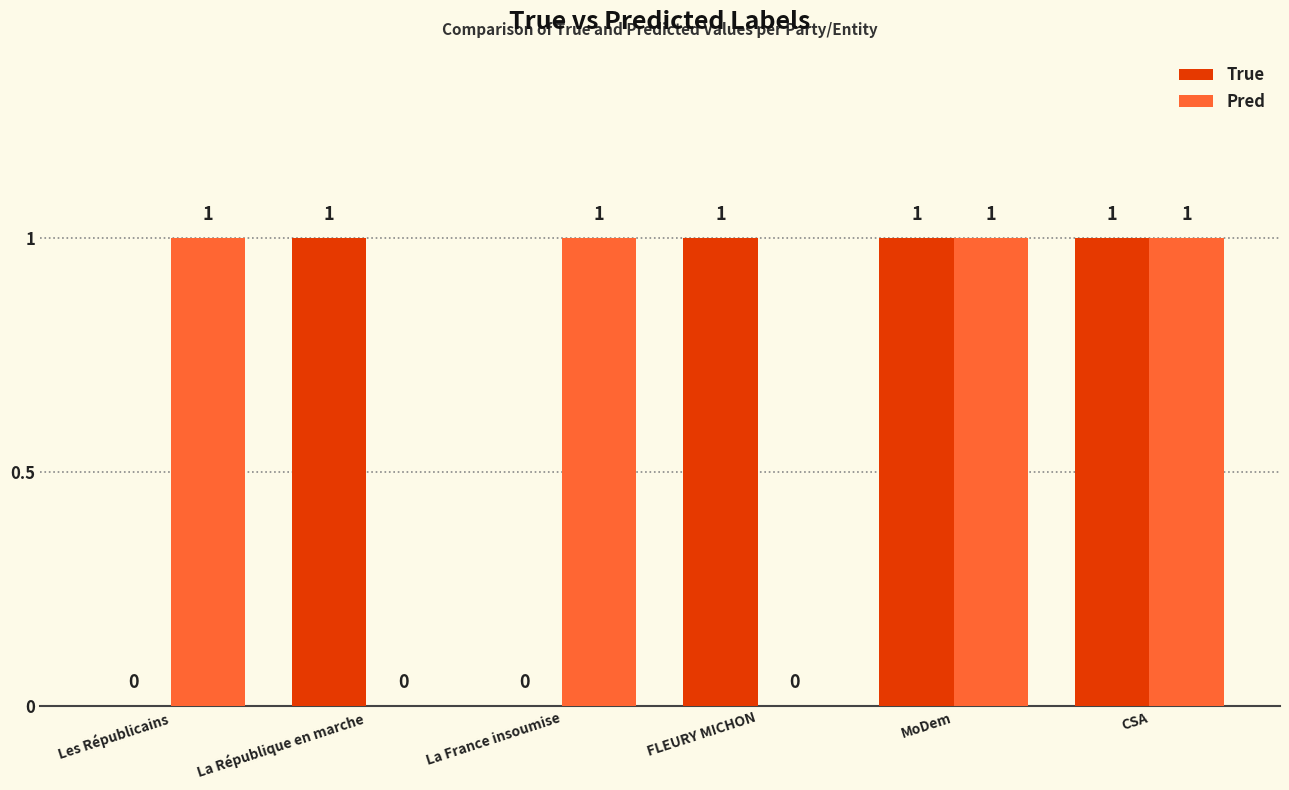

Which series changed the most between FLEURY MICHON and CSA?

Pred